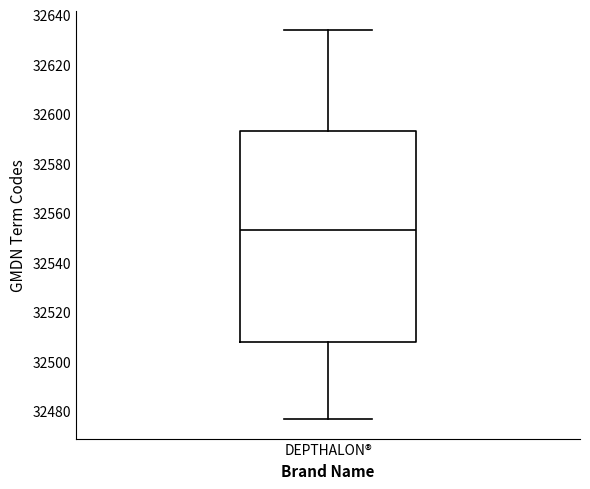

Read this box plot against the y-axis: the position of the median line, the range covered by the box, and the ends of both whiskers. The values are not printed on the chart, so give them approximately, as read against the axis.

median 32554, box 32508 to 32594, whiskers 32476 to 32634